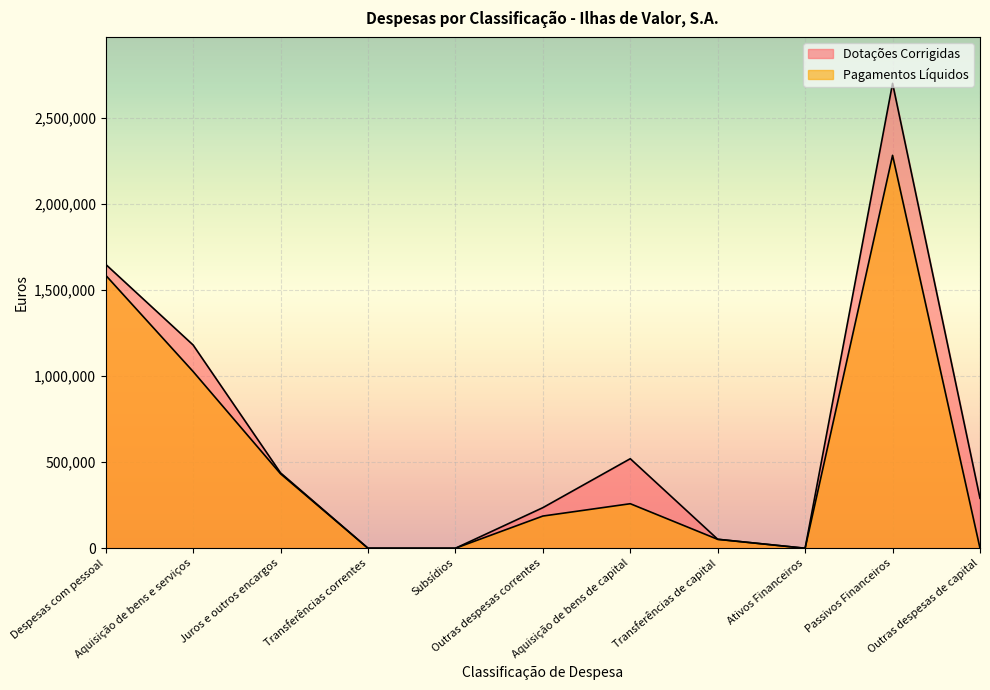

What is the difference between the maximum and minimum values in the Dotações Corrigidas series?

2700733.4